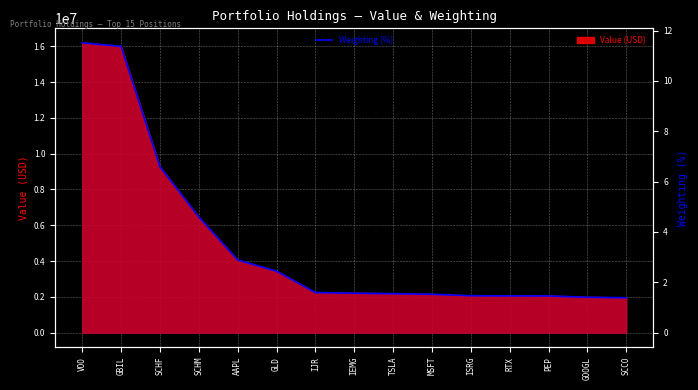

What is the sum of the values at RTX and GLD?

3.9